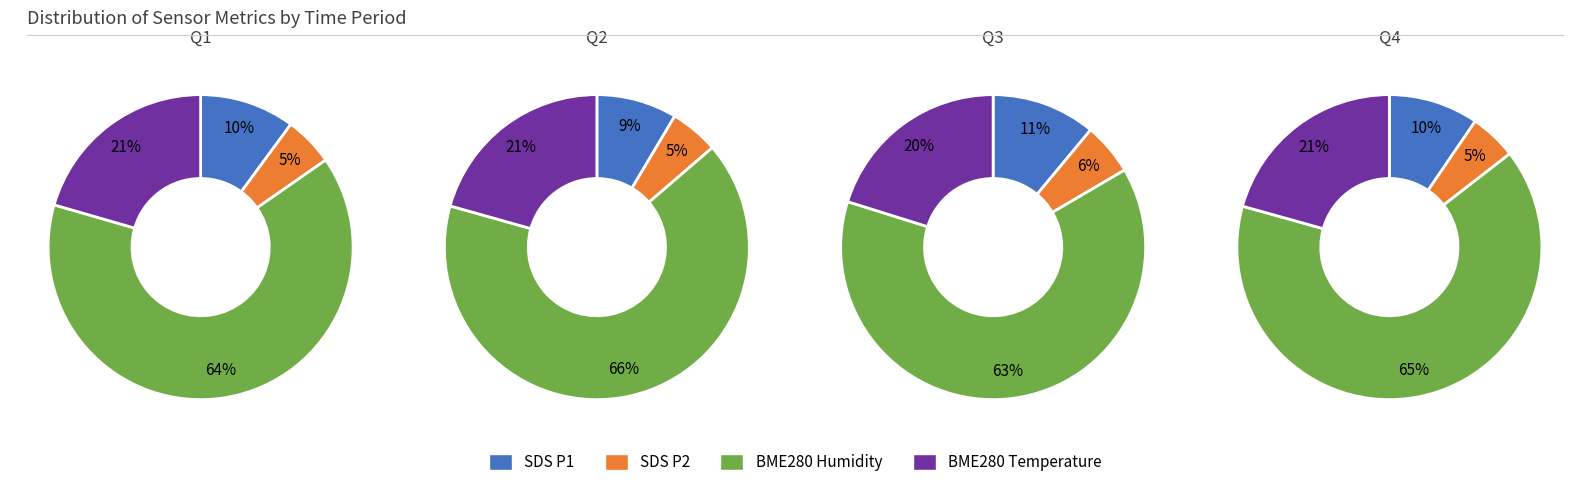

Rank the series by their maximum value, from highest to lowest.

BME280_humidity, BME280_temperature, SDS_P1, SDS_P2